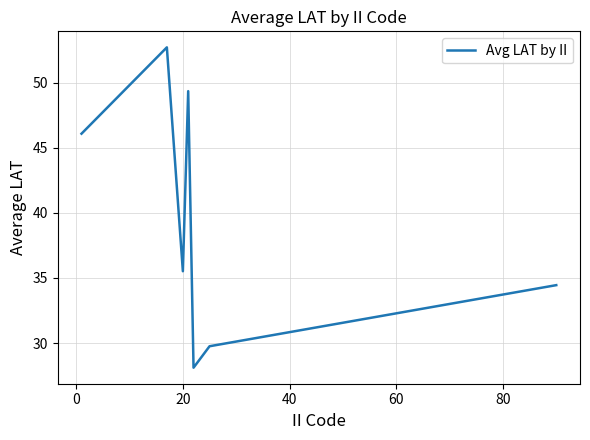

What is the difference between the maximum and minimum values?

24.6